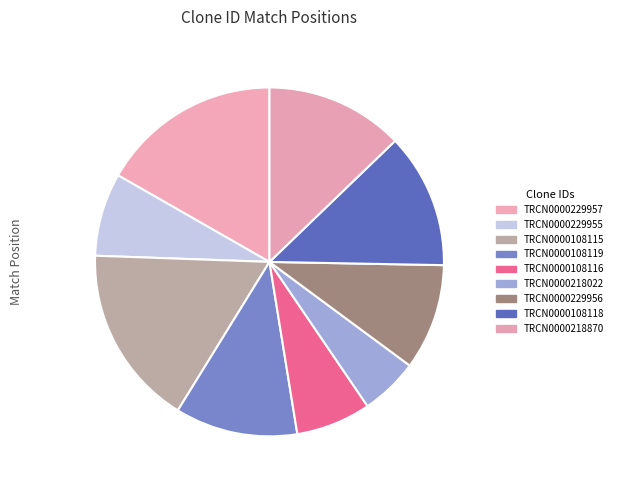

To the nearest percent, what percentage of the pie is TRCN0000229957?

17%